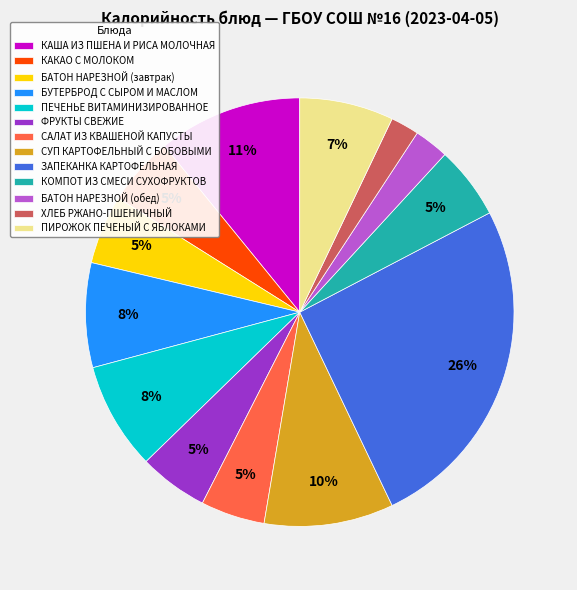

What percentage is the БАТОН НАРЕЗНОЙ (завтрак) slice, to the nearest percent?

5%